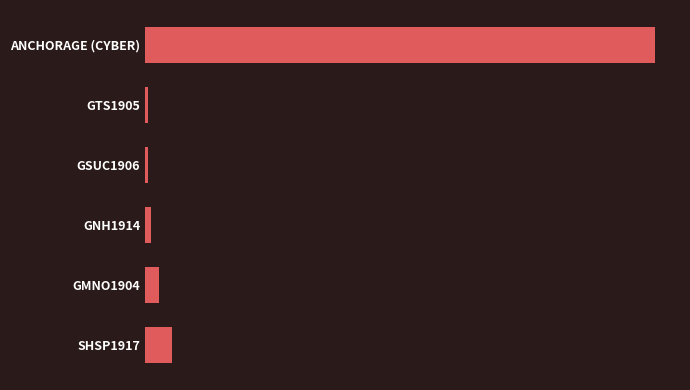

Does the chart contain any negative values?

No